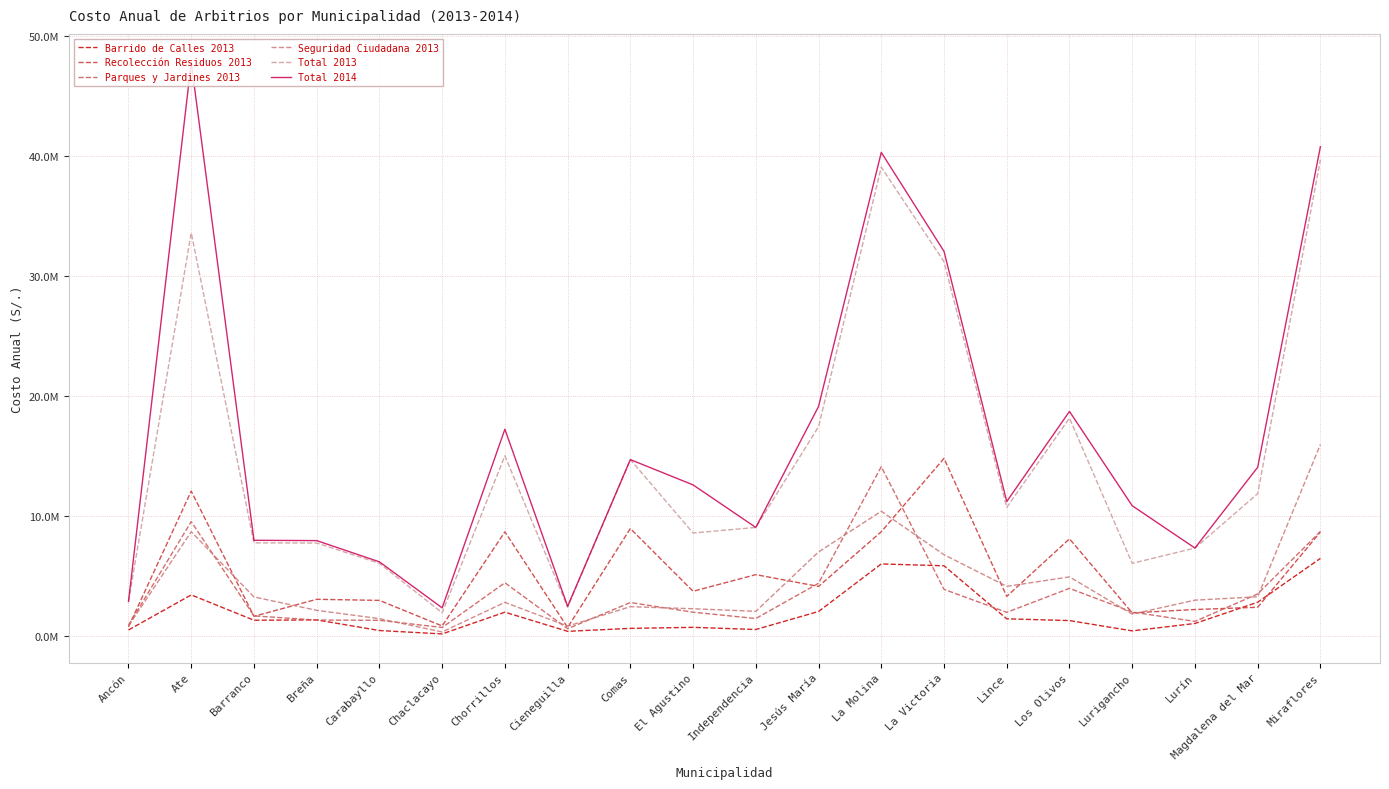

What is the average value of the Total 2013 series?

14523575.5